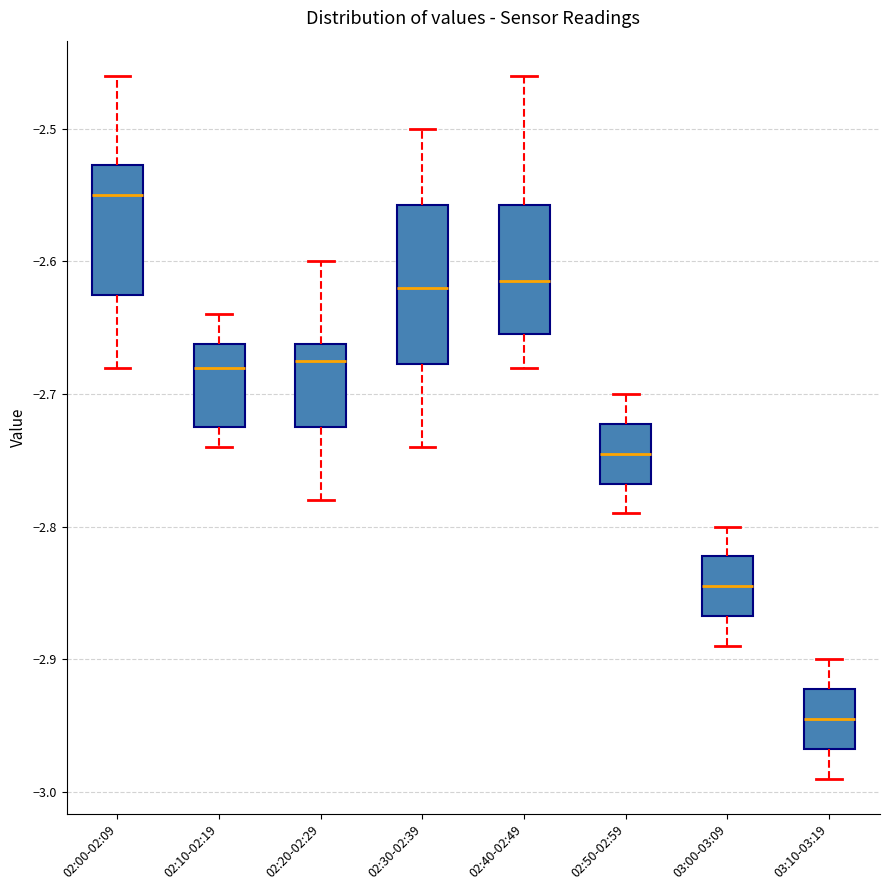

Reading left to right, transcribe this box plot: for each box, give where its median line is, the range the box spans, and where its two whiskers end, as read against the y-axis. The values are not printed on the chart, so give them approximately, as read against the axis.

02:00-02:09: median -2.55, box -2.62 to -2.53, whiskers -2.68 to -2.46
02:10-02:19: median -2.68, box -2.72 to -2.66, whiskers -2.74 to -2.64
02:20-02:29: median -2.67, box -2.72 to -2.66, whiskers -2.78 to -2.60
02:30-02:39: median -2.62, box -2.68 to -2.56, whiskers -2.74 to -2.50
02:40-02:49: median -2.61, box -2.65 to -2.56, whiskers -2.68 to -2.46
02:50-02:59: median -2.74, box -2.77 to -2.72, whiskers -2.79 to -2.70
03:00-03:09: median -2.84, box -2.87 to -2.82, whiskers -2.89 to -2.80
03:10-03:19: median -2.94, box -2.97 to -2.92, whiskers -2.99 to -2.90